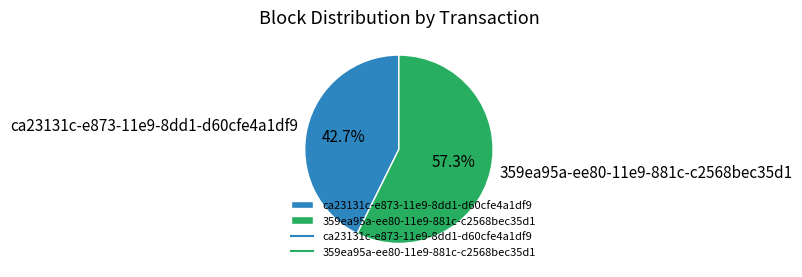

How many segments does this pie chart have?

2